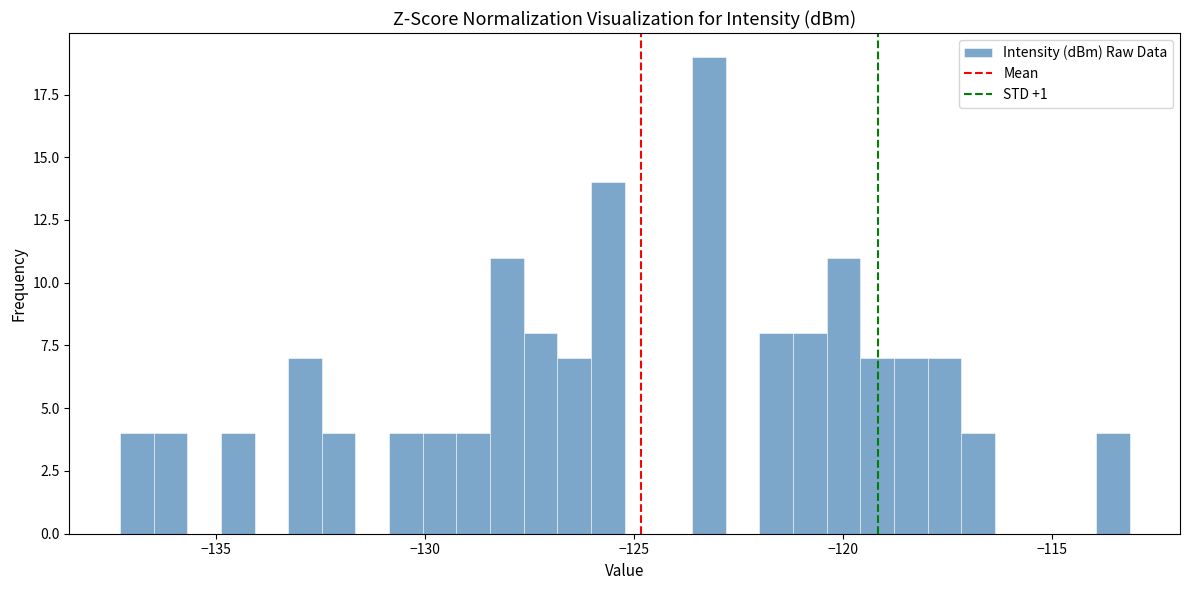

Read against the x-axis, roughly where is the centre of the tallest bar?

-123.0